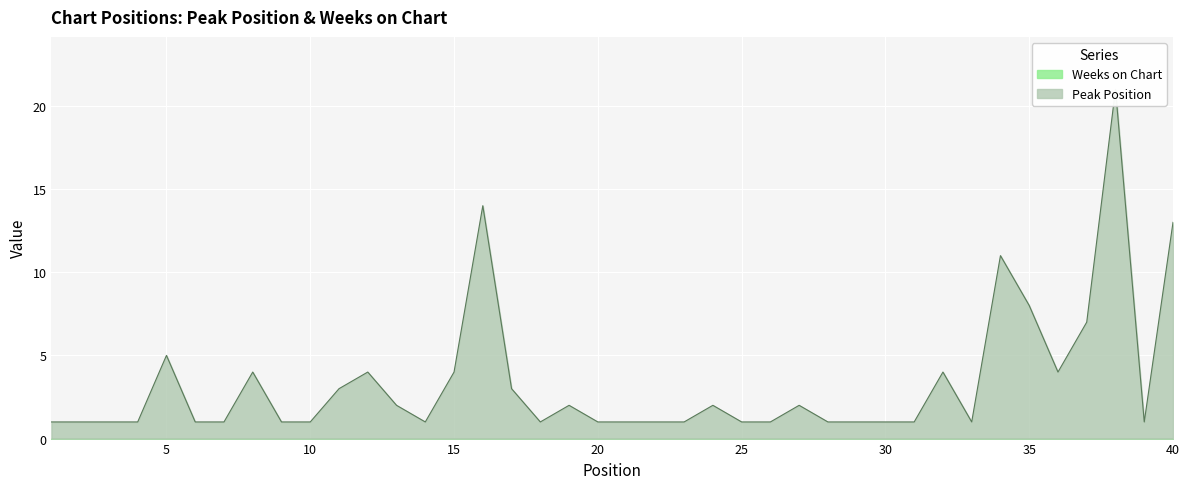

What is the change in value from 29 to 36?

+3